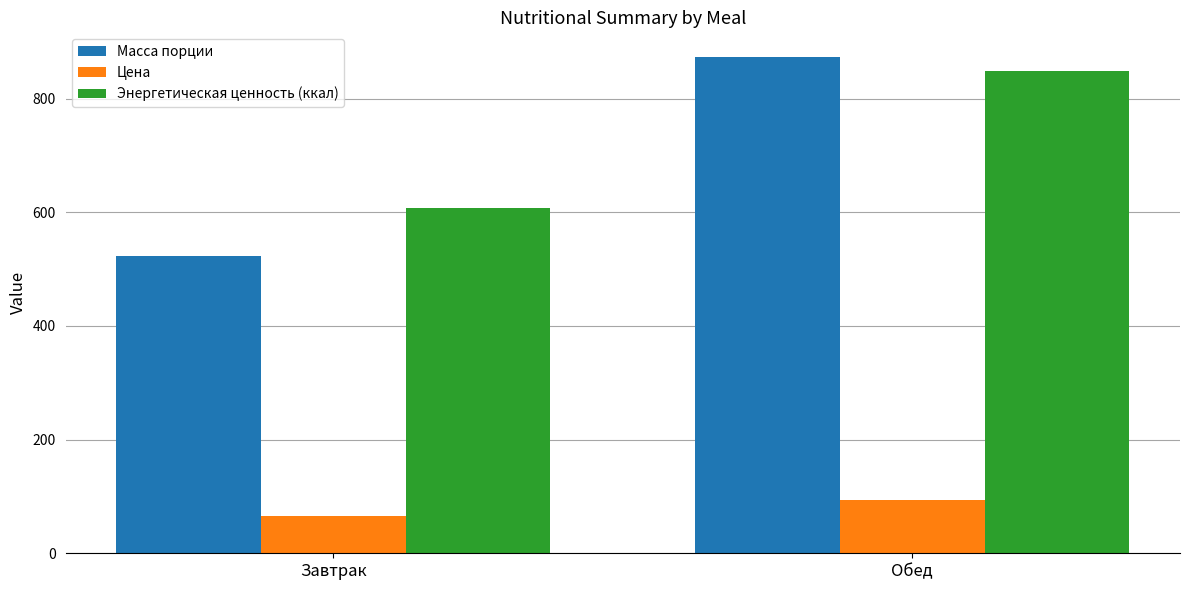

At which label is Масса порции closest to 698?

Завтрак